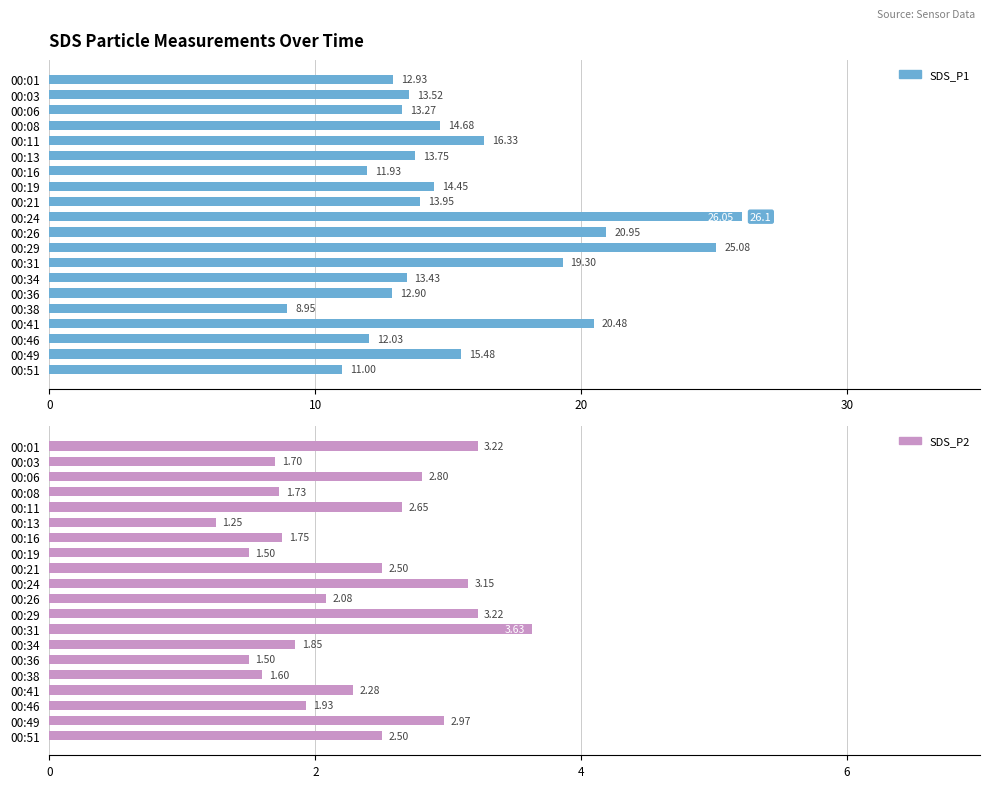

What are all the series names shown in the legend?

SDS_P1, SDS_P2